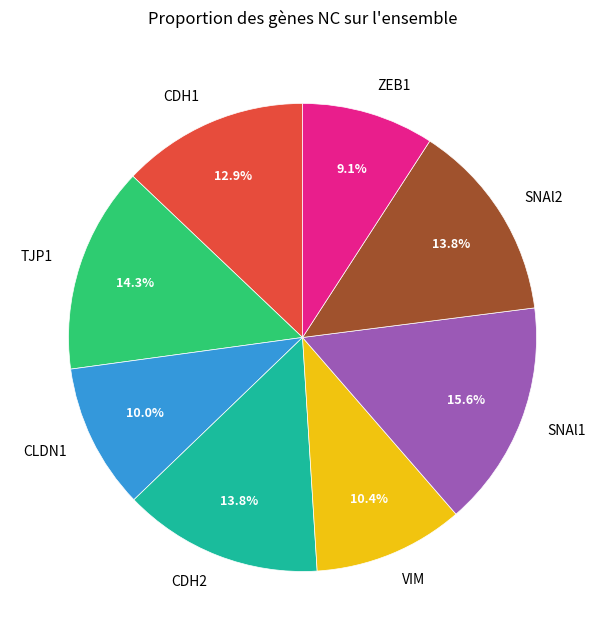

Which slice is the smallest?

ZEB1